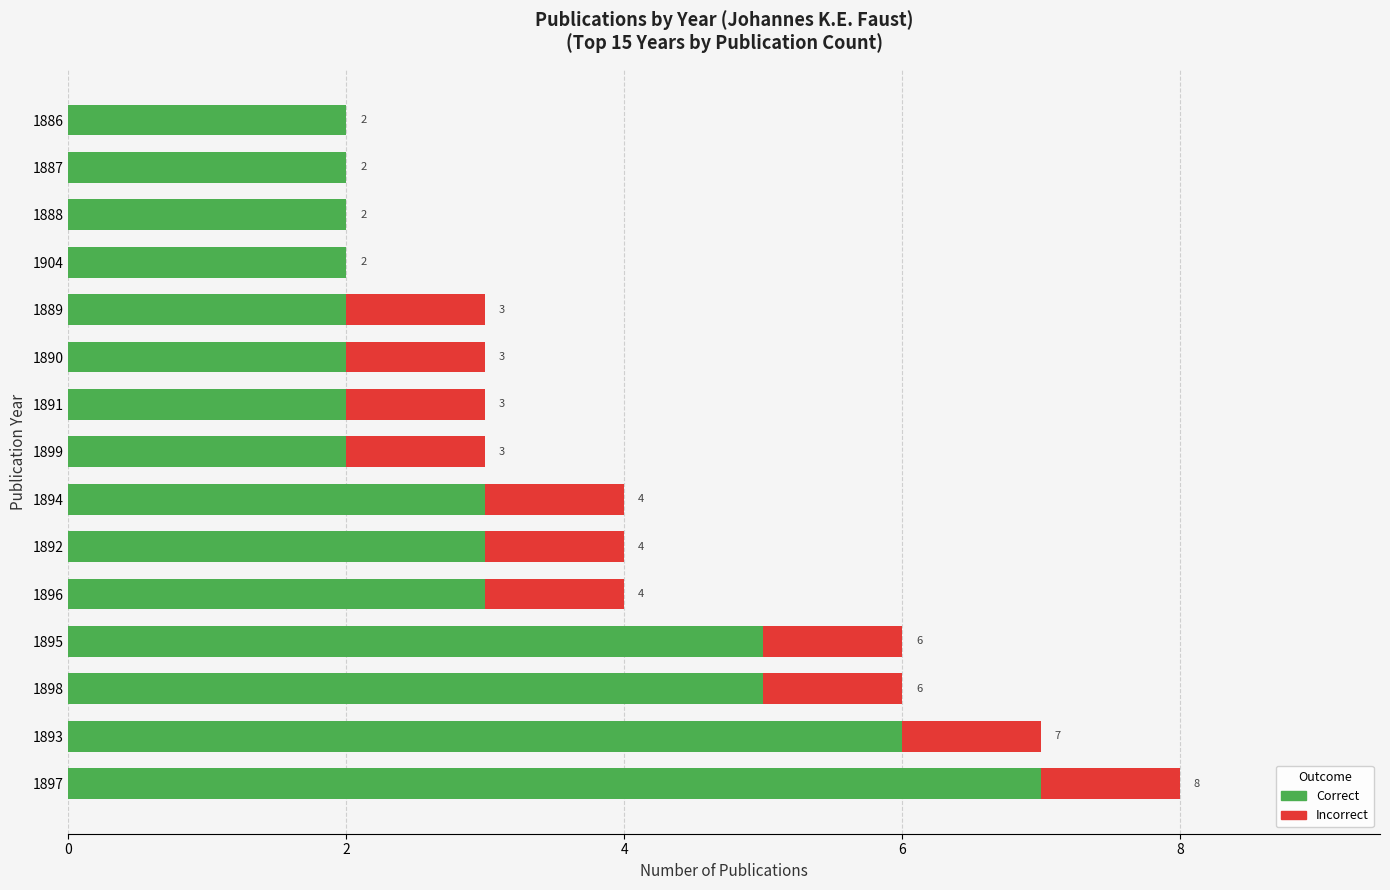

What is the highest value of the Correct series?

7